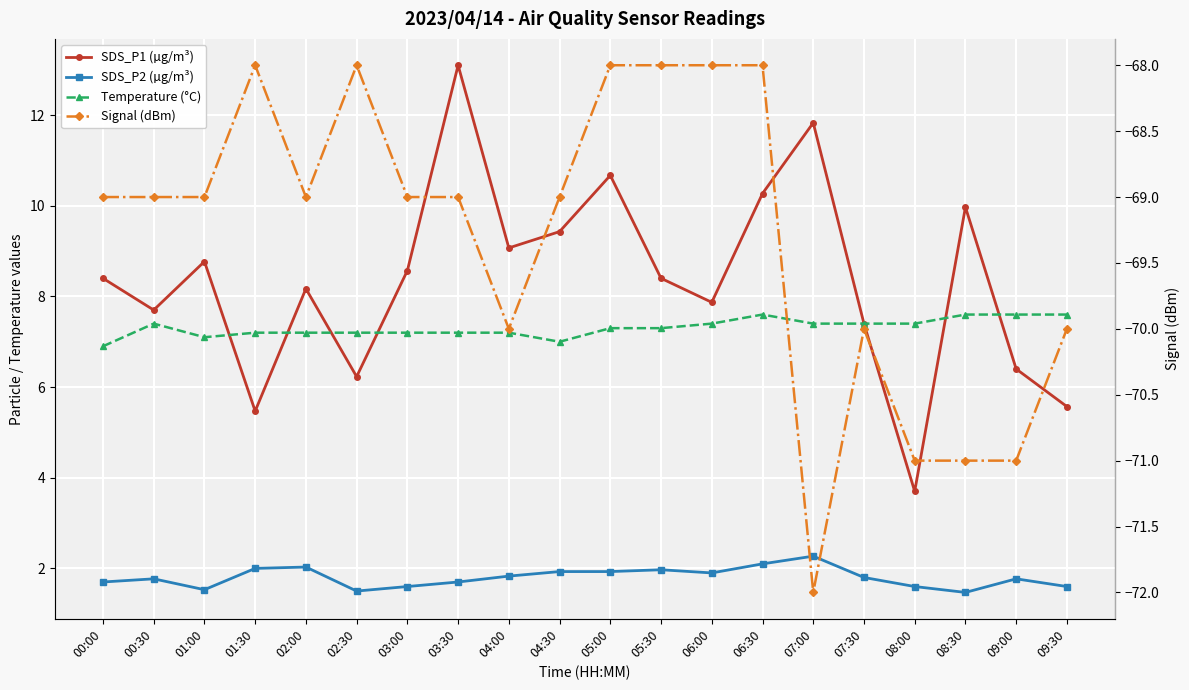

What value does the Temperature (°C) series have at 05:30?

7.3